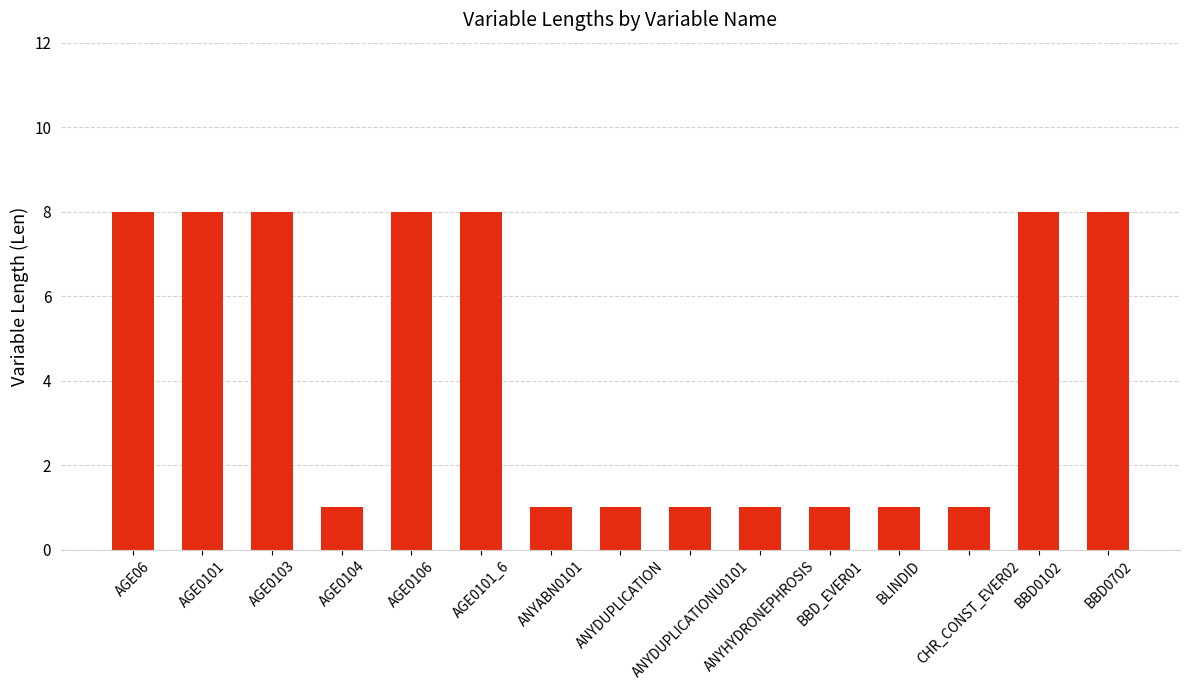

True or false: the data shows 1 at CHR_CONST_EVER02.

True